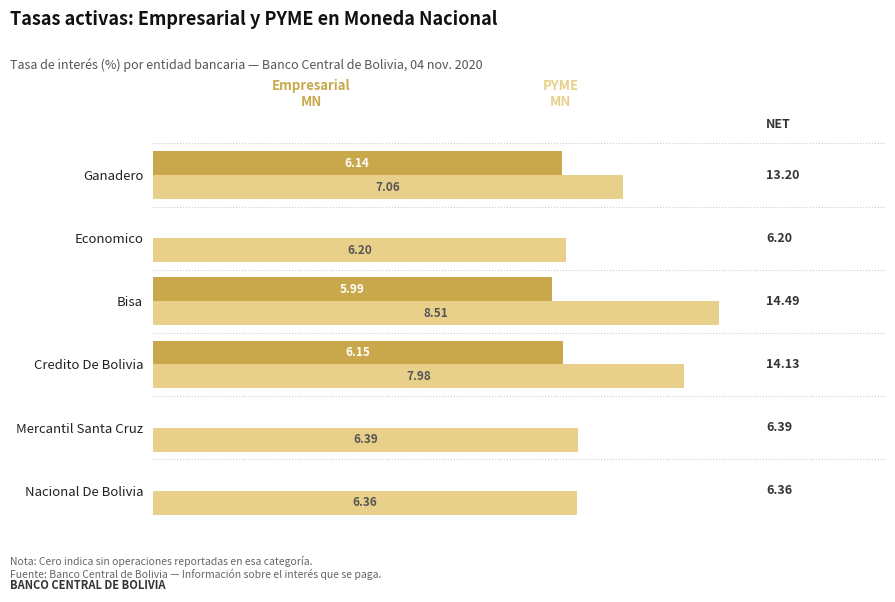

At which category is the sum across all series the highest?

Bisa